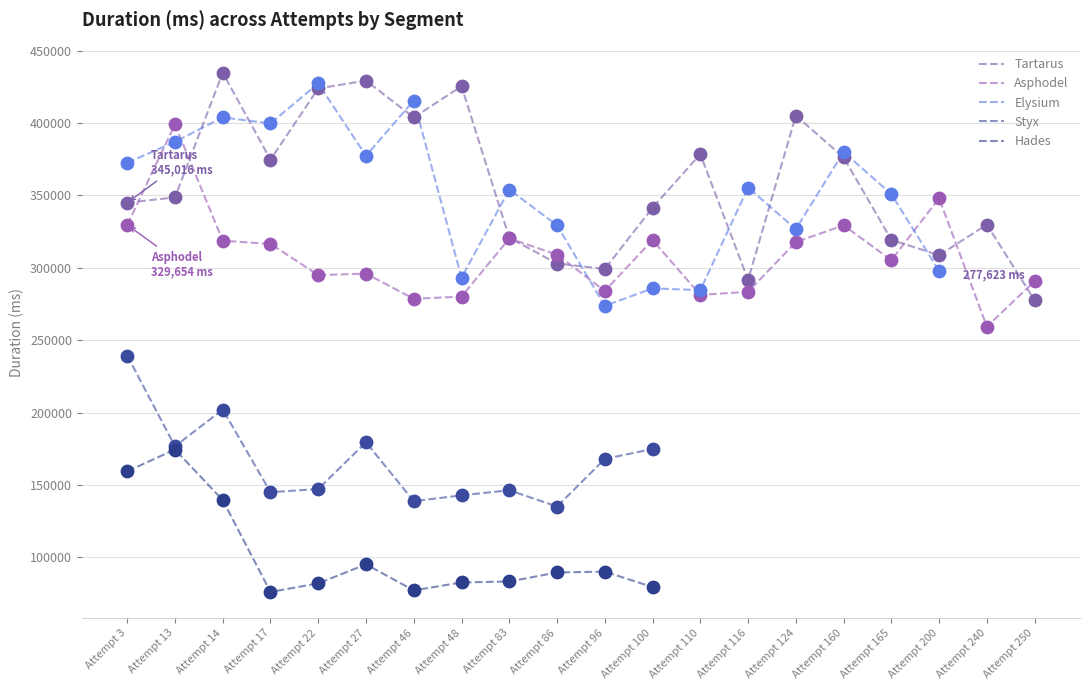

Is the value of Hades at Attempt 165 greater than the value of Tartarus at Attempt 110?

No